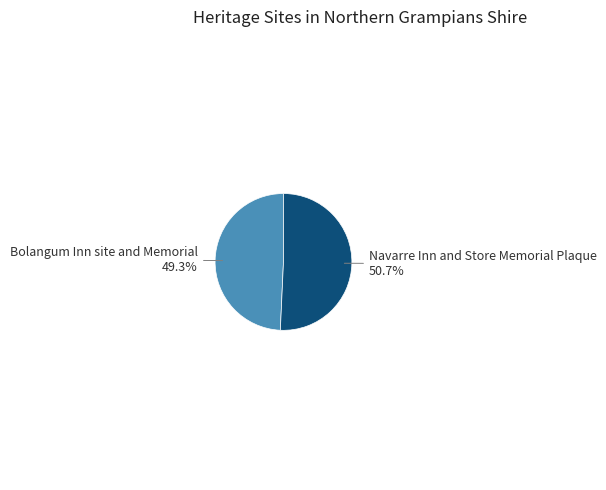

Is there a majority slice in this chart?

Yes